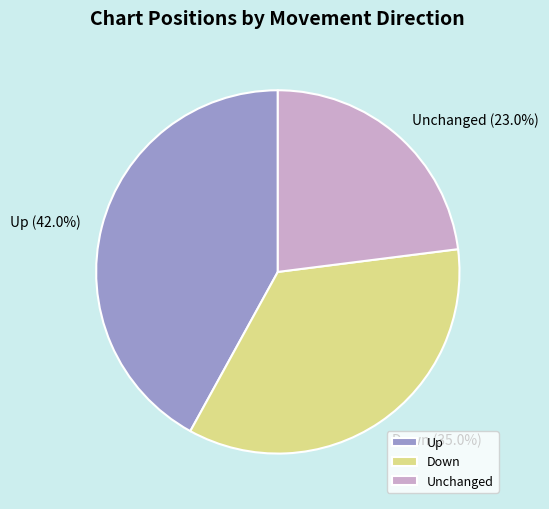

What is the ratio of the value at Up to the value at Down?

1.2